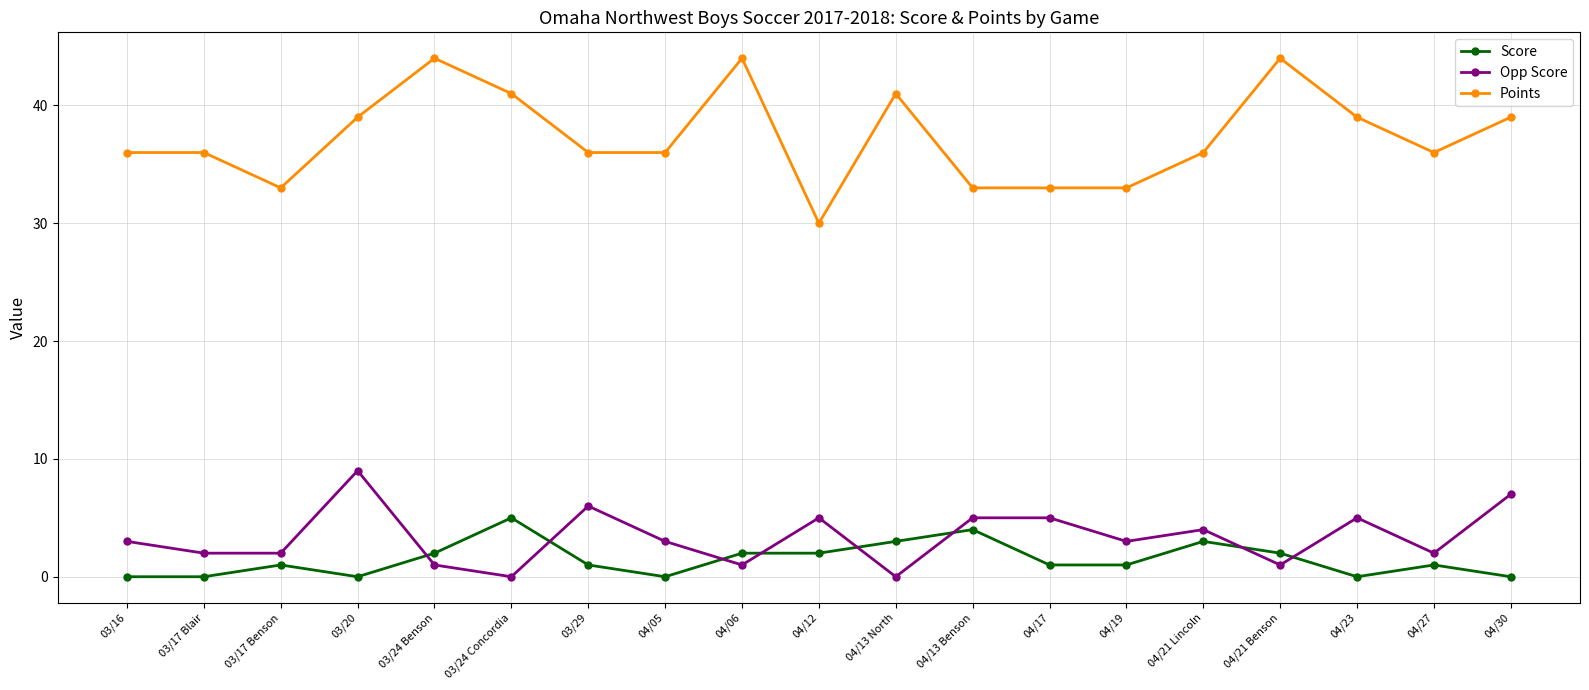

What is the sum of all Opp Score values?

64